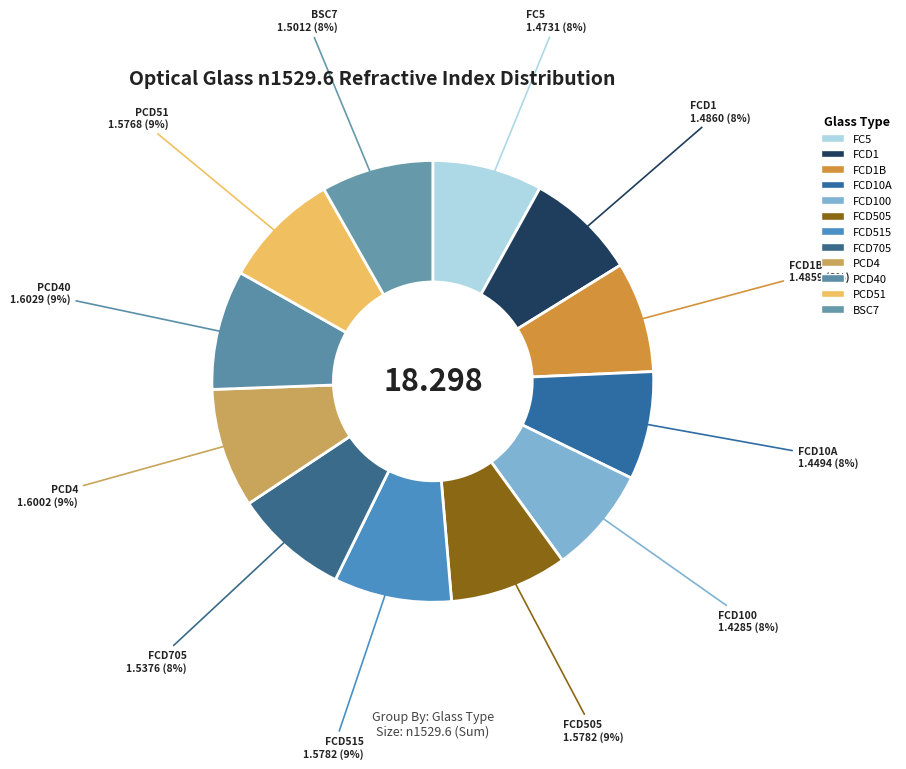

How many segments does this pie chart have?

12